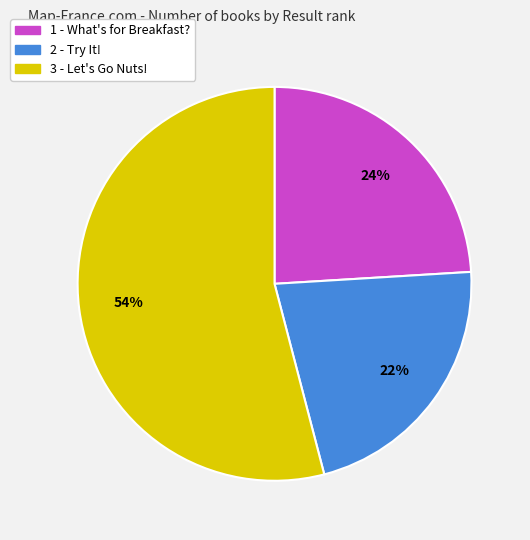

To the nearest percent, what is the difference between the largest and smallest slice percentages?

32%